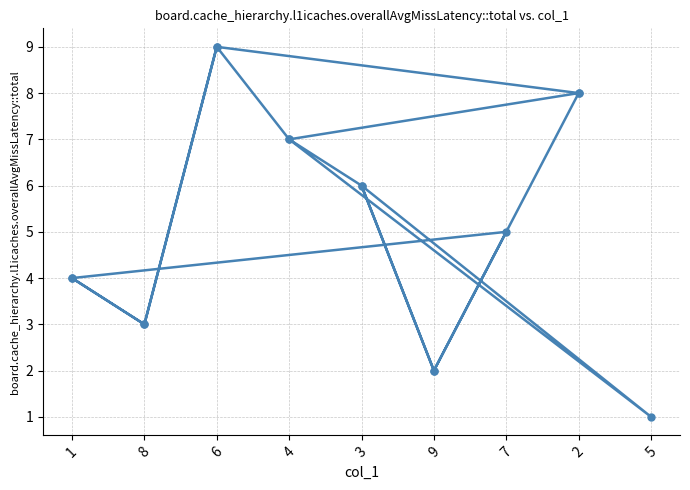

True or false: the data shows 3 at 3.

False